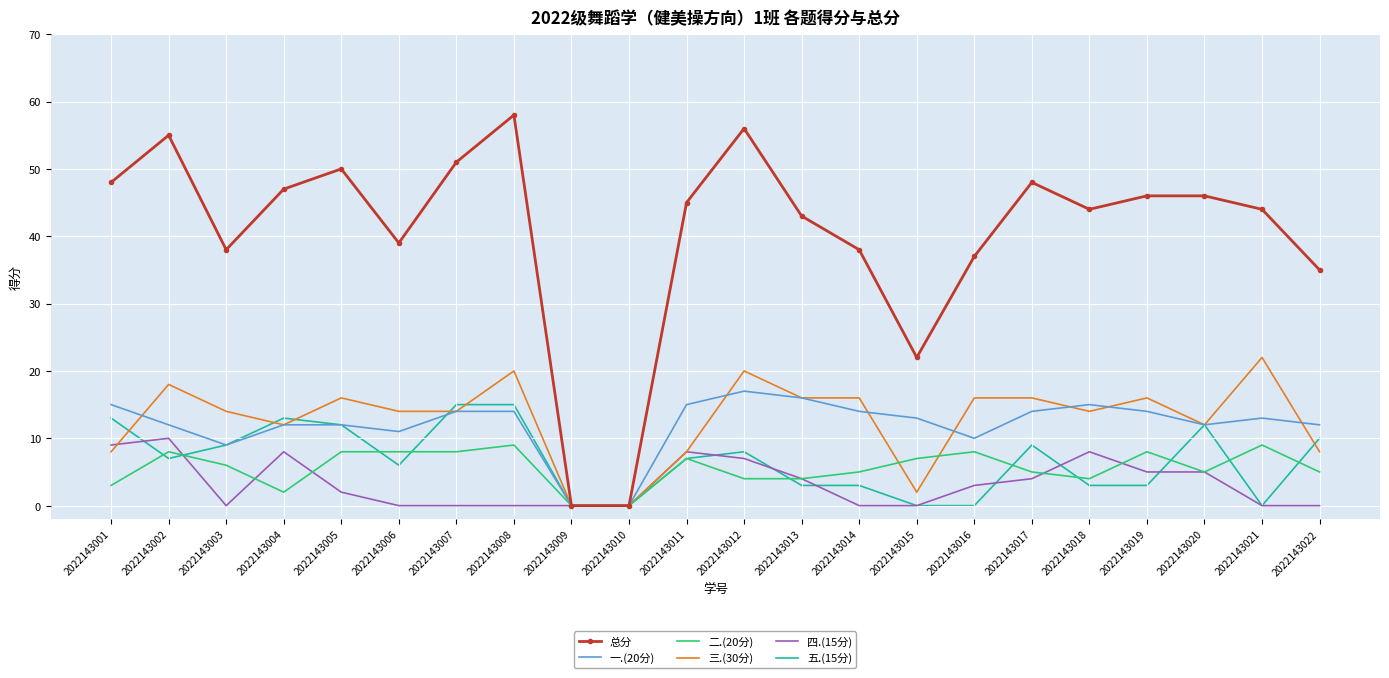

What is the total value across all series at 2022143014?

76